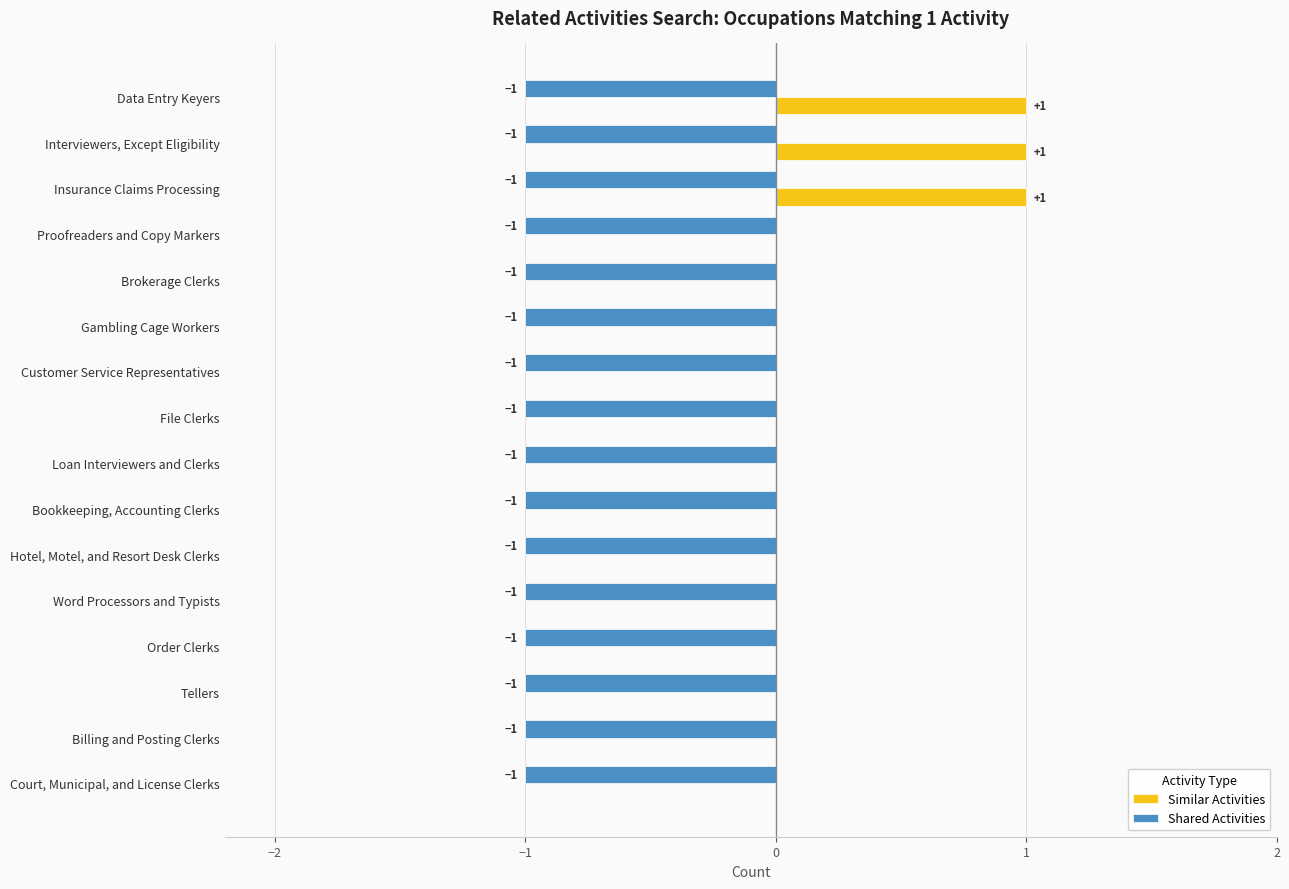

The value of Shared Activities at Hotel, Motel, and Resort Desk Clerks is -1. True or false?

True